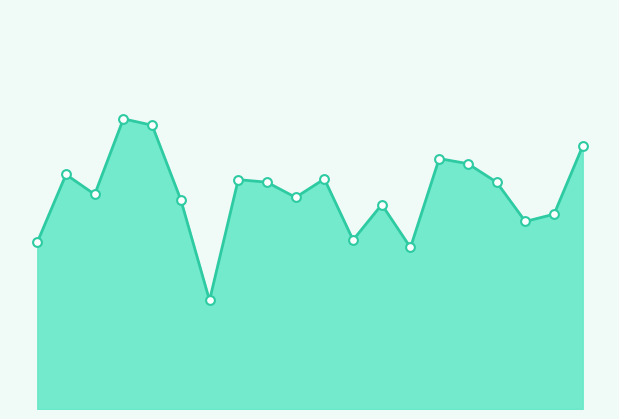

Is this an area chart (filled region under the line)?

Yes